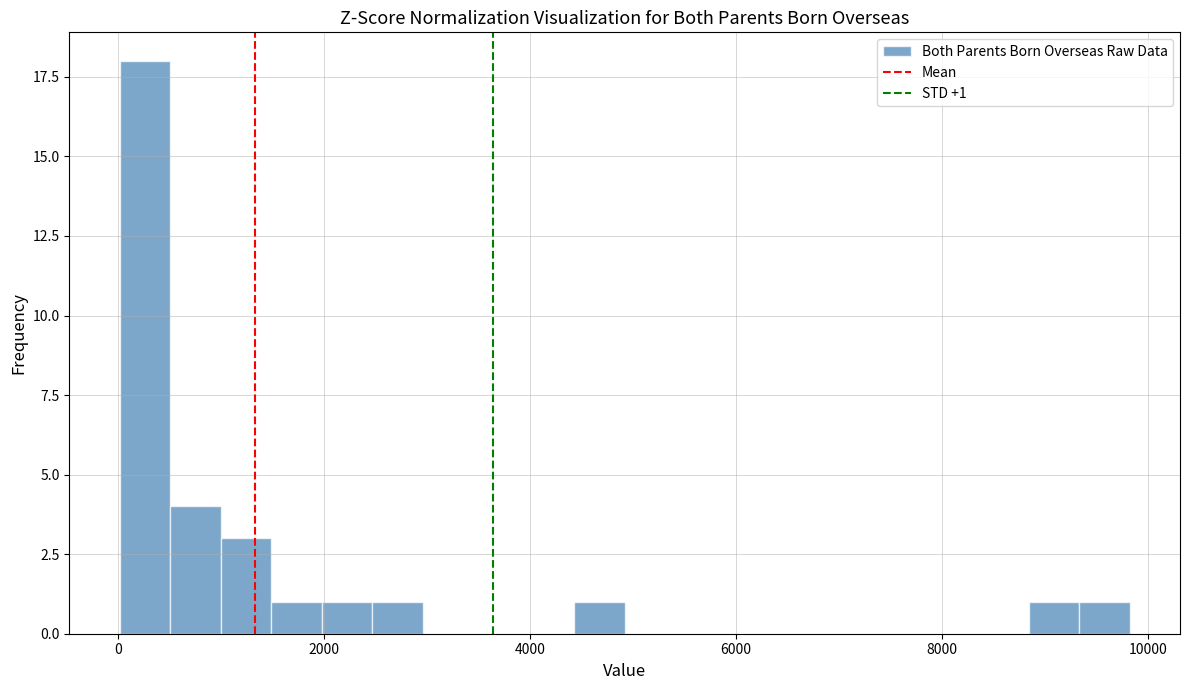

Read against the x-axis, roughly where is the centre of the tallest bar?

200